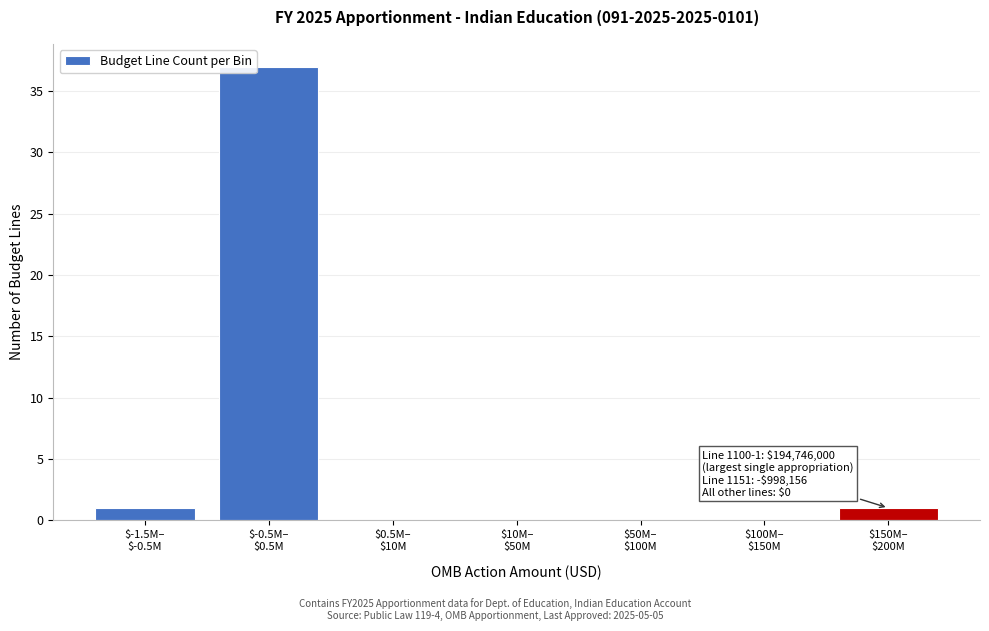

What is the maximum value shown in the chart?

37